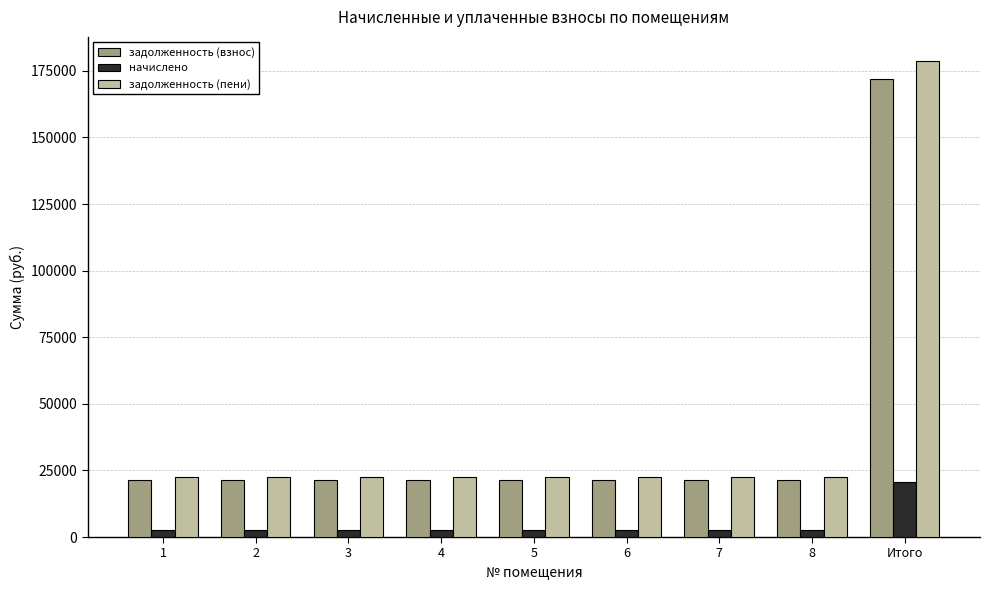

Read the начислено value at Итого.

20736.0